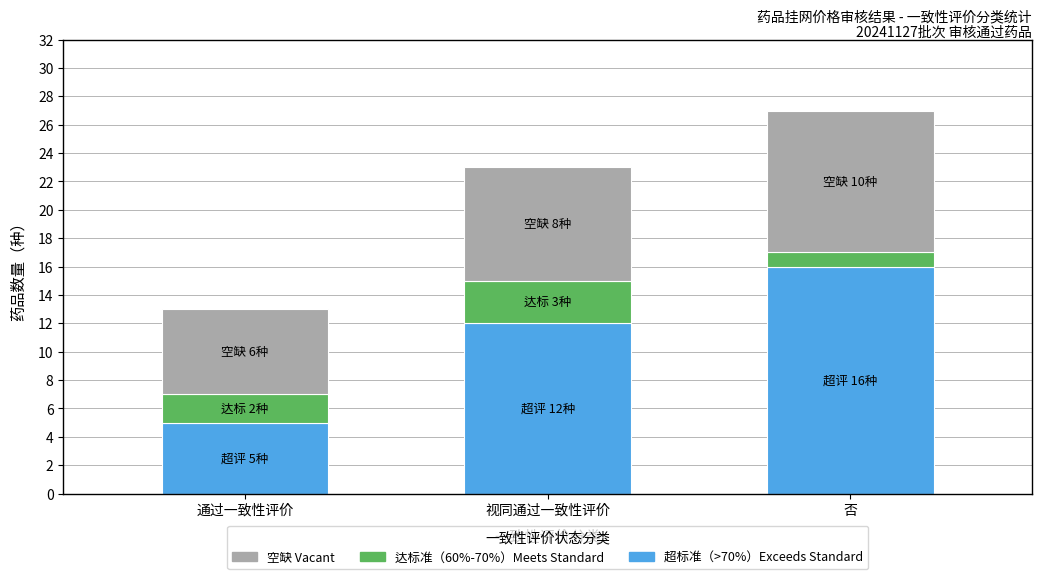

At which category is the sum across all series the highest?

否